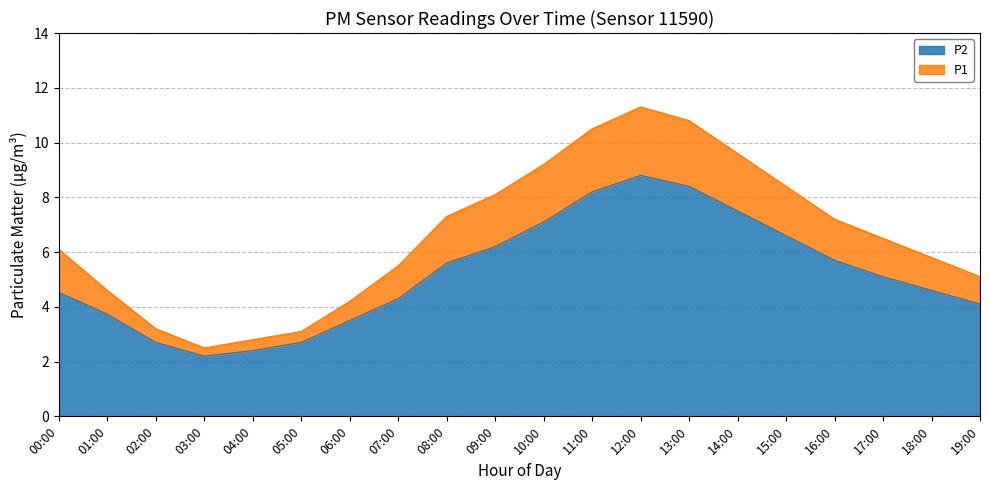

Reading left to right, transcribe all the data shown in this chart.

P1: 6.1	4.6	3.2	2.5	2.8	3.1	4.2	5.5	7.3	8.1	9.2	10.5	11.3	10.8	9.6	8.4	7.2	6.5	5.8	5.1
P2: 4.5	3.7	2.7	2.2	2.4	2.7	3.5	4.3	5.6	6.2	7.1	8.2	8.8	8.4	7.5	6.6	5.7	5.1	4.6	4.1